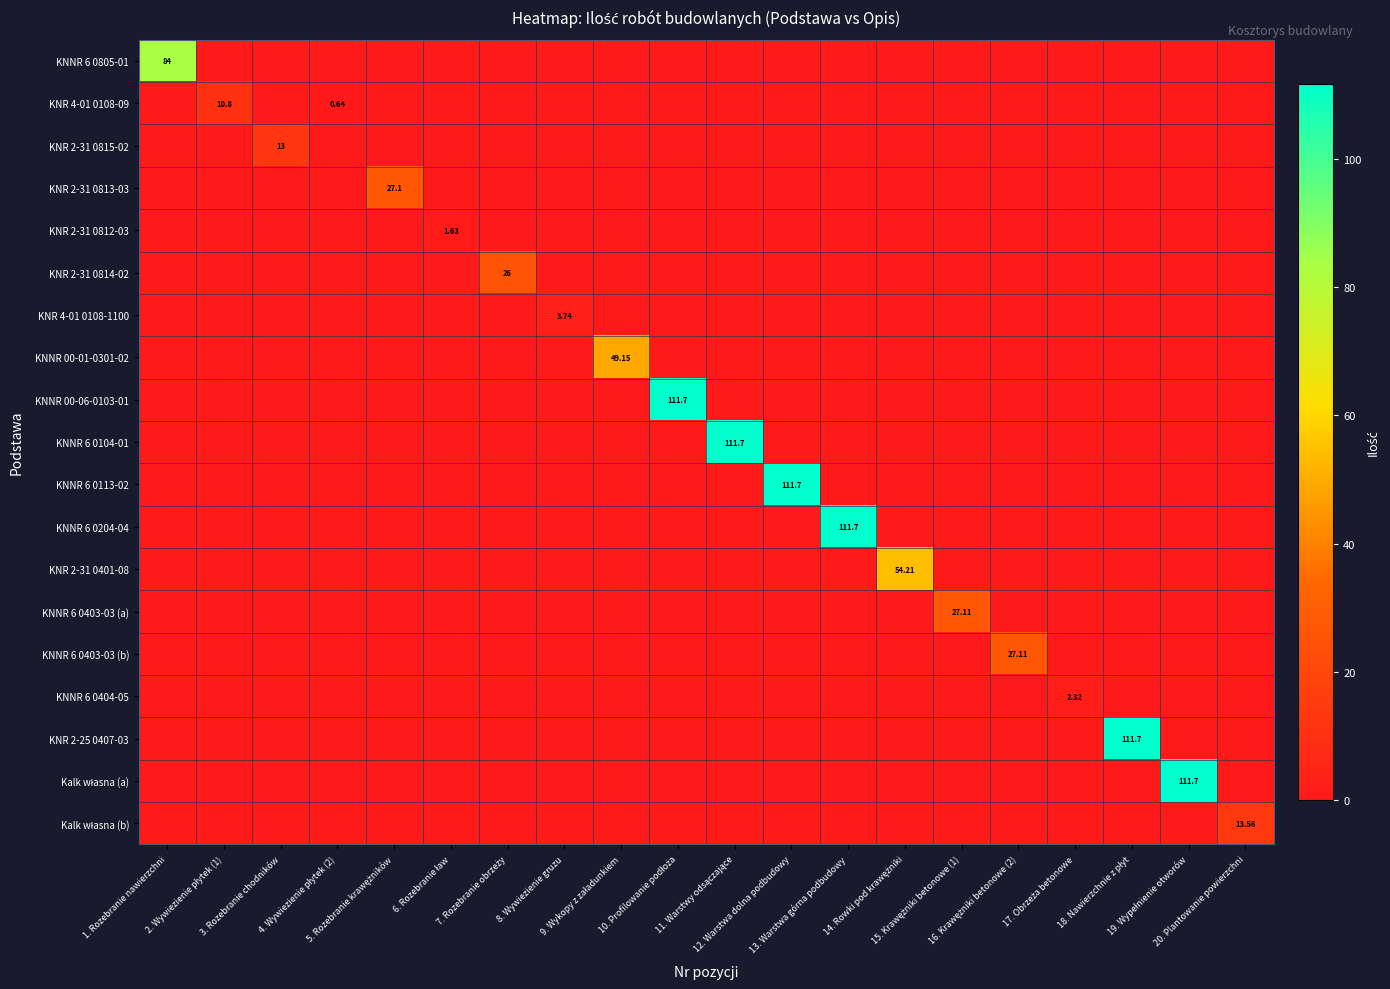

Is it true that KNNR 6 0403-03 (a) equals 0.0 at 6. Rozebranie ław?

True